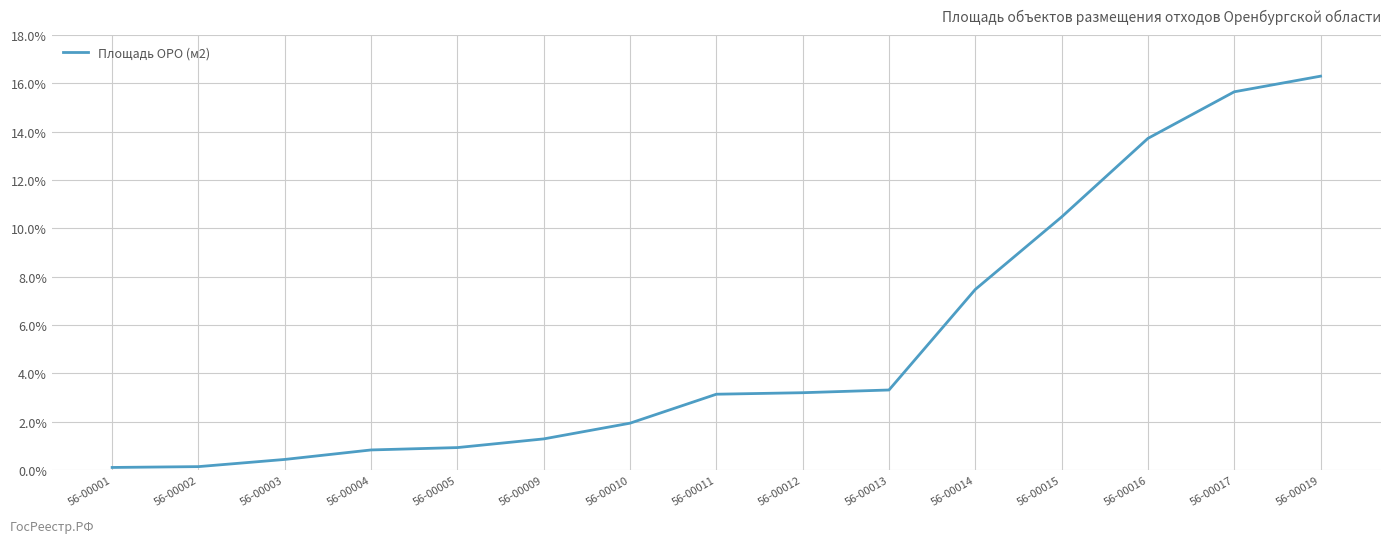

Count the number of categories in the chart.

15